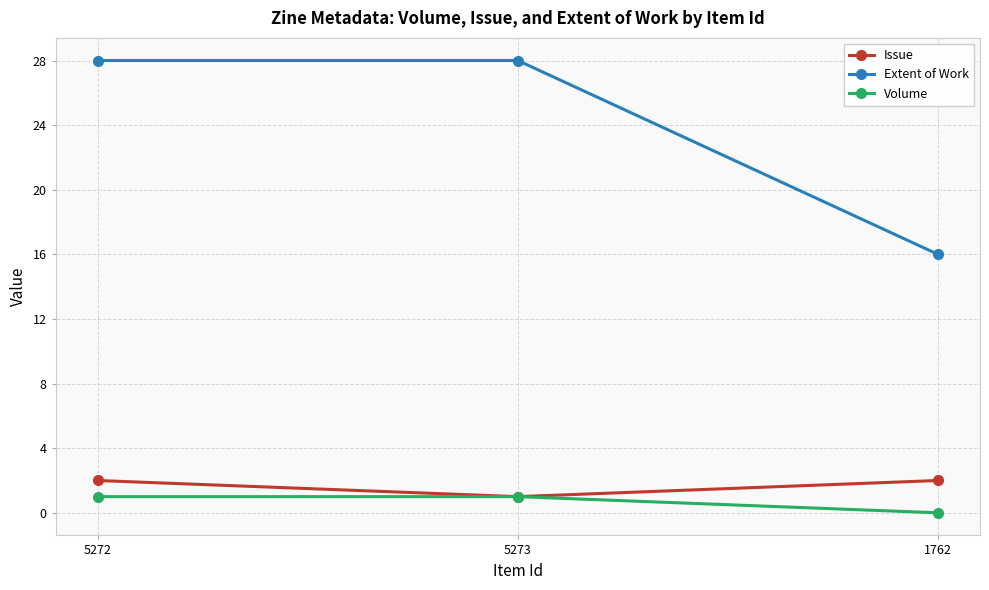

Does the chart display data point markers on the line(s)?

Yes